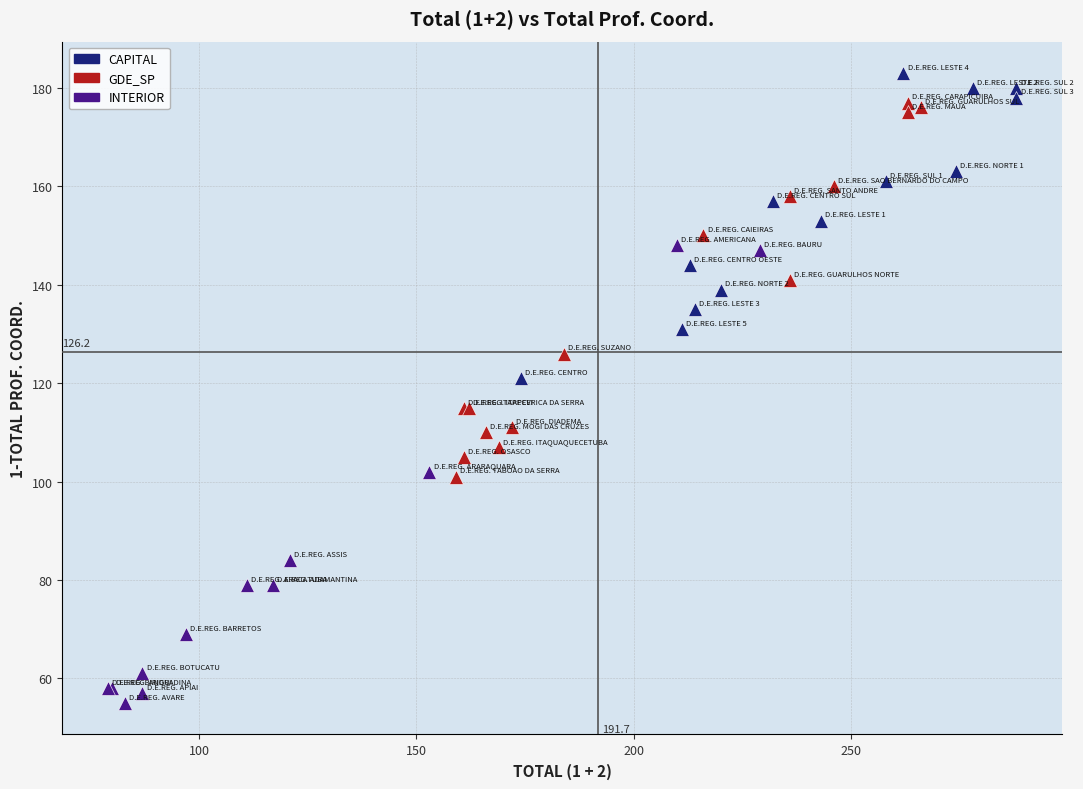

Which series contains the highest Y value?

CAPITAL